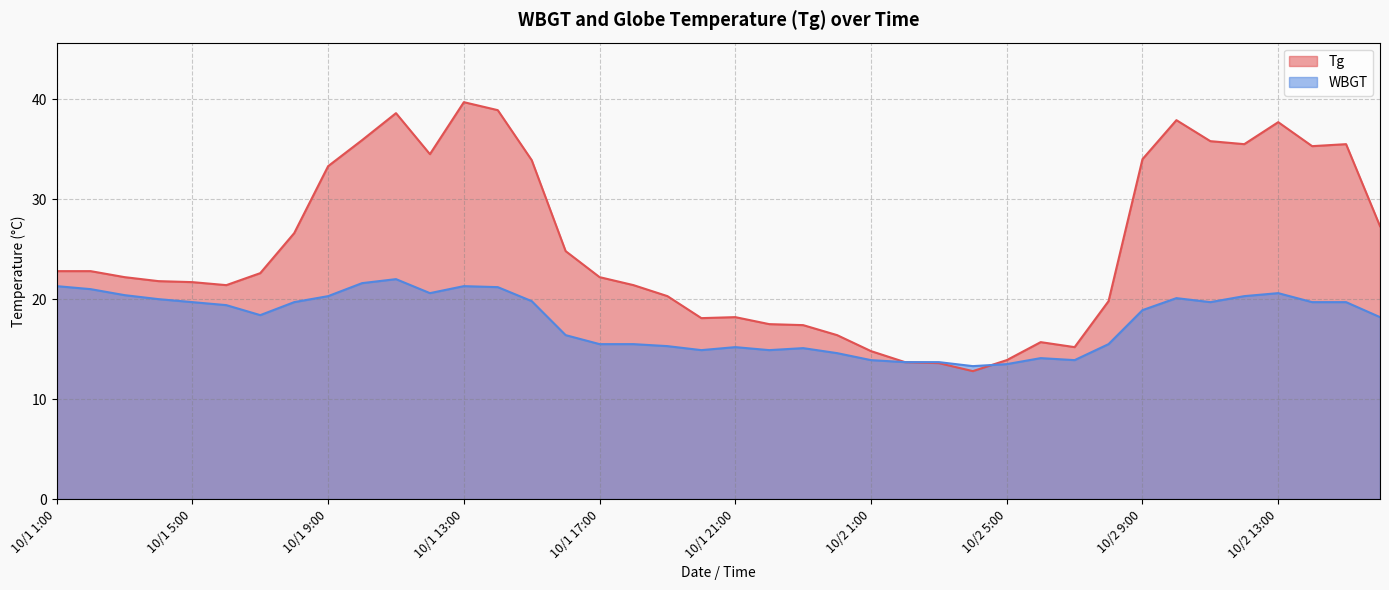

What is the sum of the Tg values at 10/1 12:00 and 10/1 8:00?

61.1